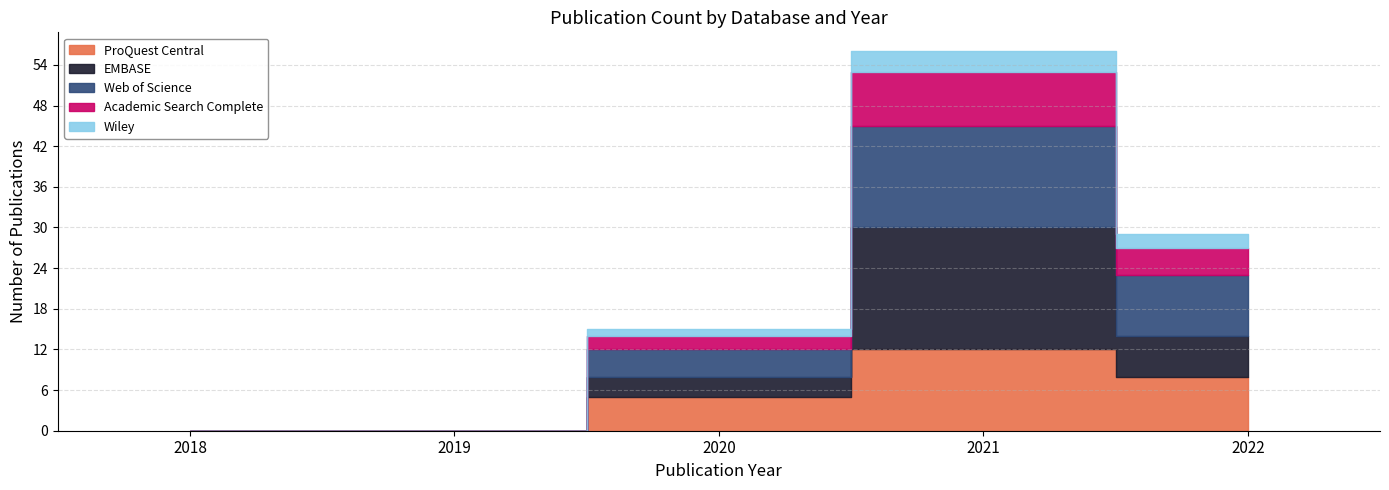

True or false: Academic Search Complete and Wiley cross at least once.

False